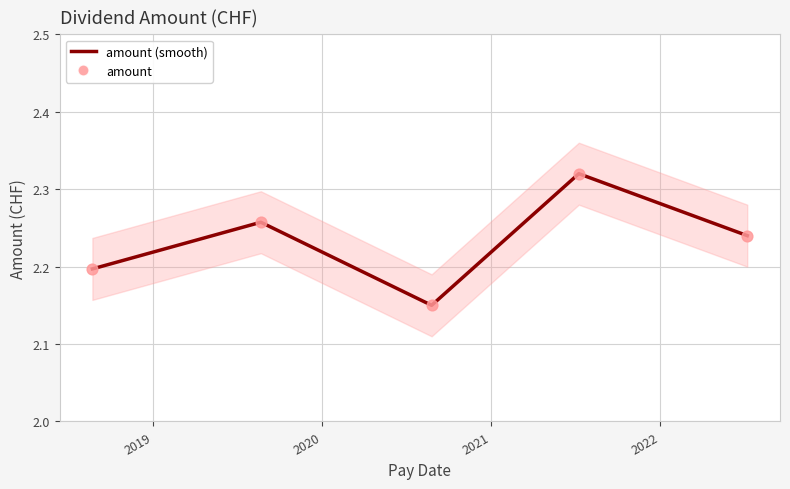

At which category is the sum across all series the highest?

2021